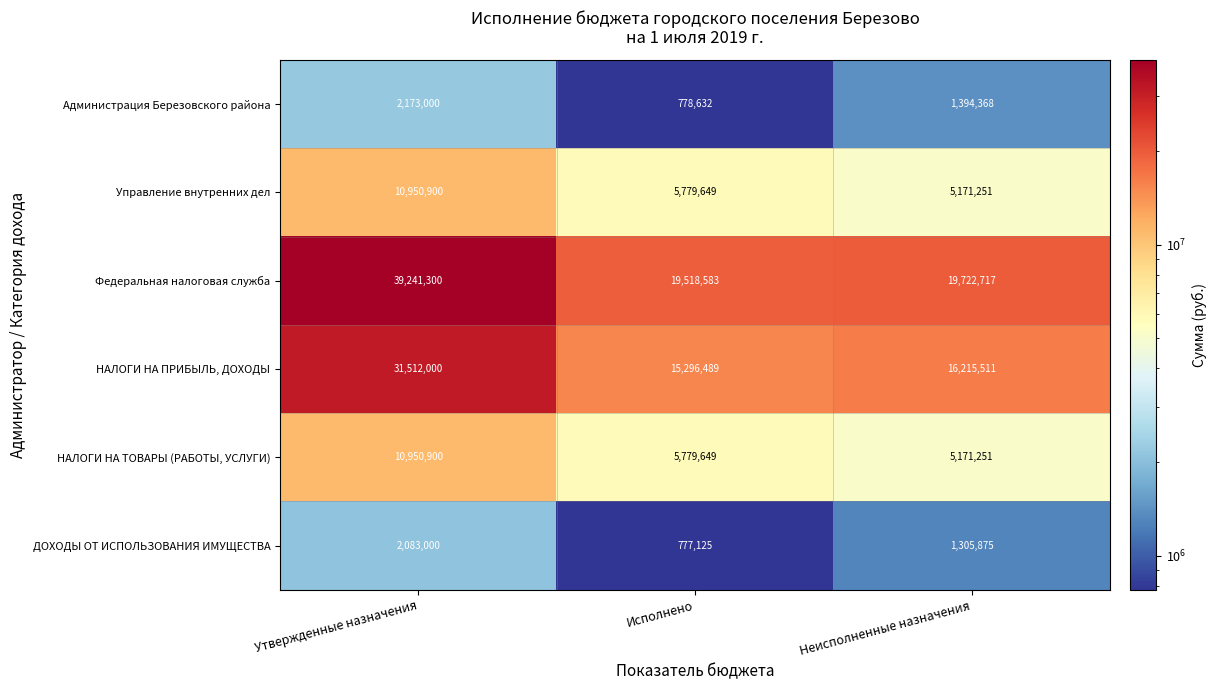

What is the average value of the НАЛОГИ НА ТОВАРЫ (РАБОТЫ, УСЛУГИ) series?

7300600